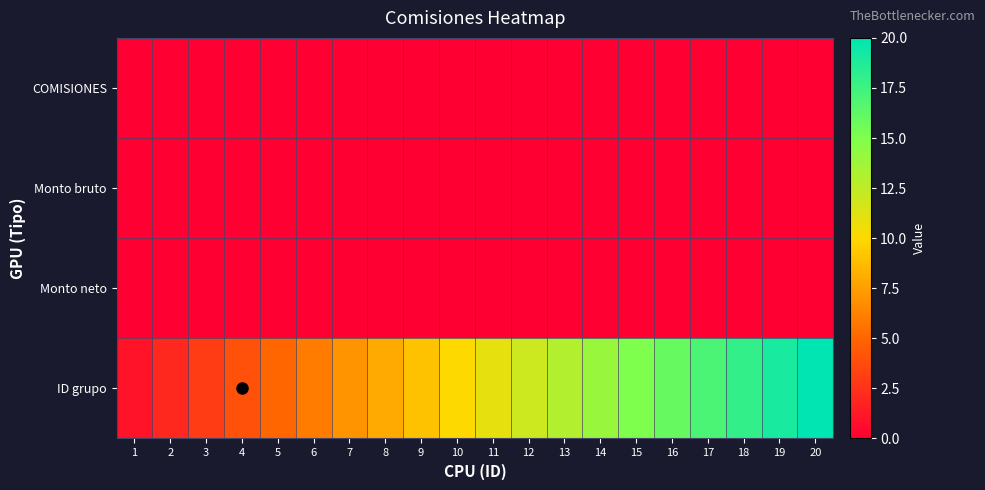

At which category is the sum across all series the highest?

20